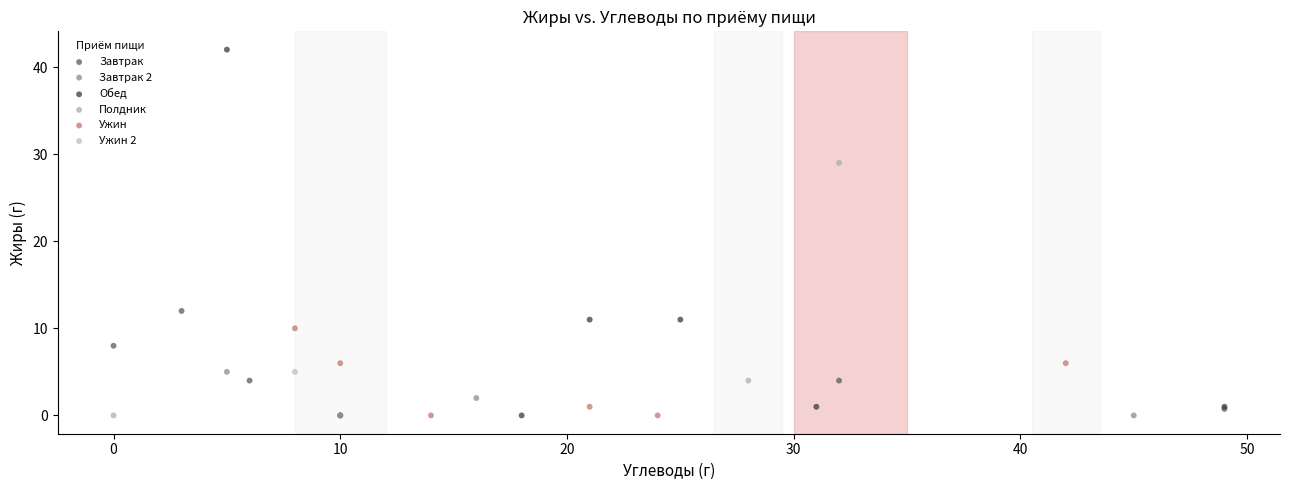

What are all the series names shown in the legend?

Завтрак, Завтрак 2, Обед, Полдник, Ужин, Ужин 2